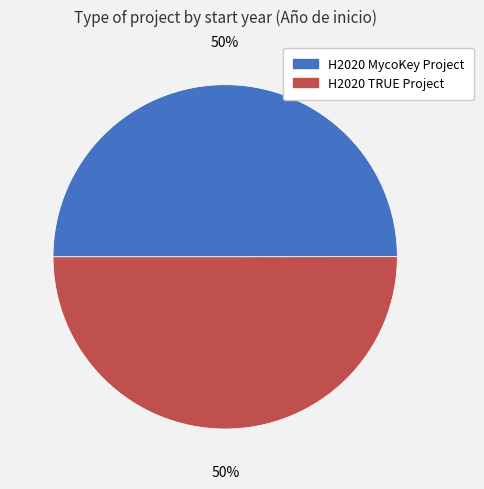

To the nearest percent, what portion does H2020 TRUE Project represent?

50%